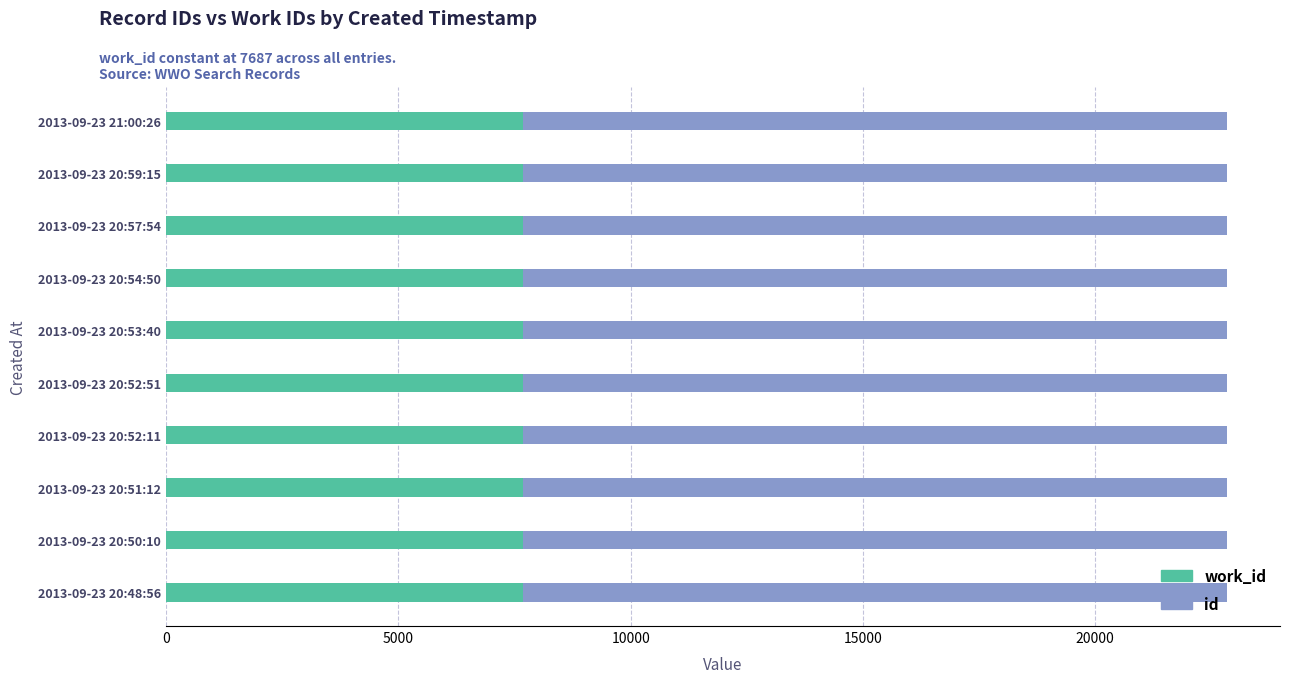

What are all the series names shown in the legend?

work_id, id